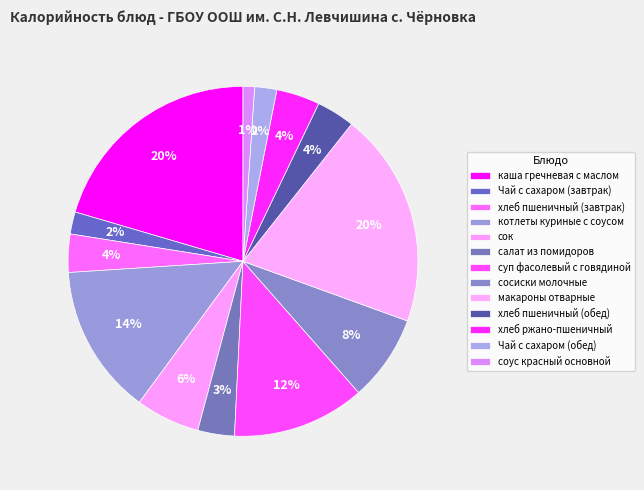

Rank the categories by value from lowest to highest.

соус красный основной, Чай с сахаром (завтрак), Чай с сахаром (обед), салат из помидоров, хлеб пшеничный (завтрак), хлеб пшеничный (обед), хлеб ржано-пшеничный, сок, сосиски молочные, суп фасолевый с говядиной, котлеты куриные с соусом, макароны отварные, каша гречневая с маслом